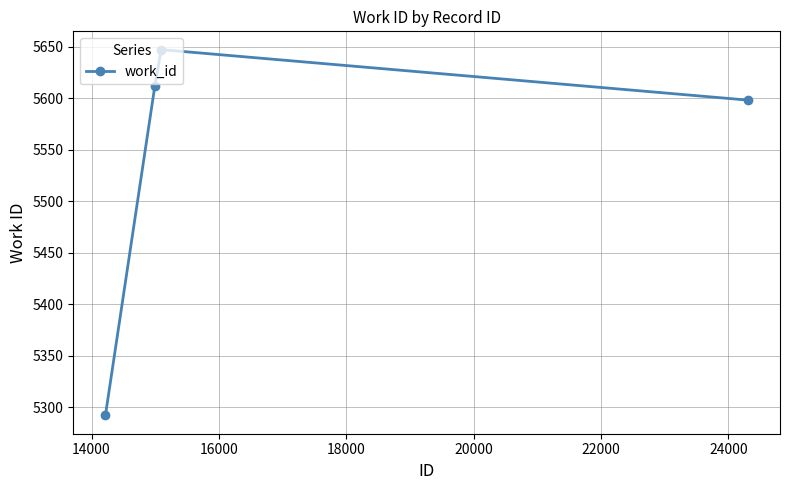

True or false: the data has more than 0 interior local peaks.

True